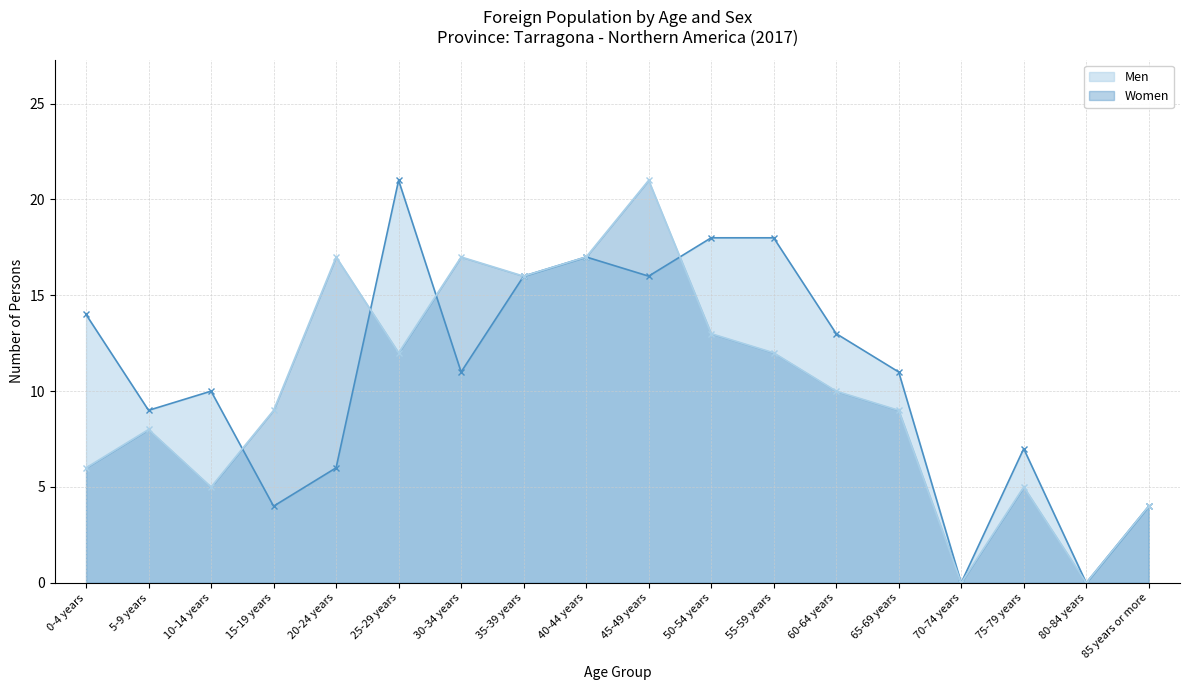

What is the difference between the Men values at 85 years or more and 25-29 years?

17